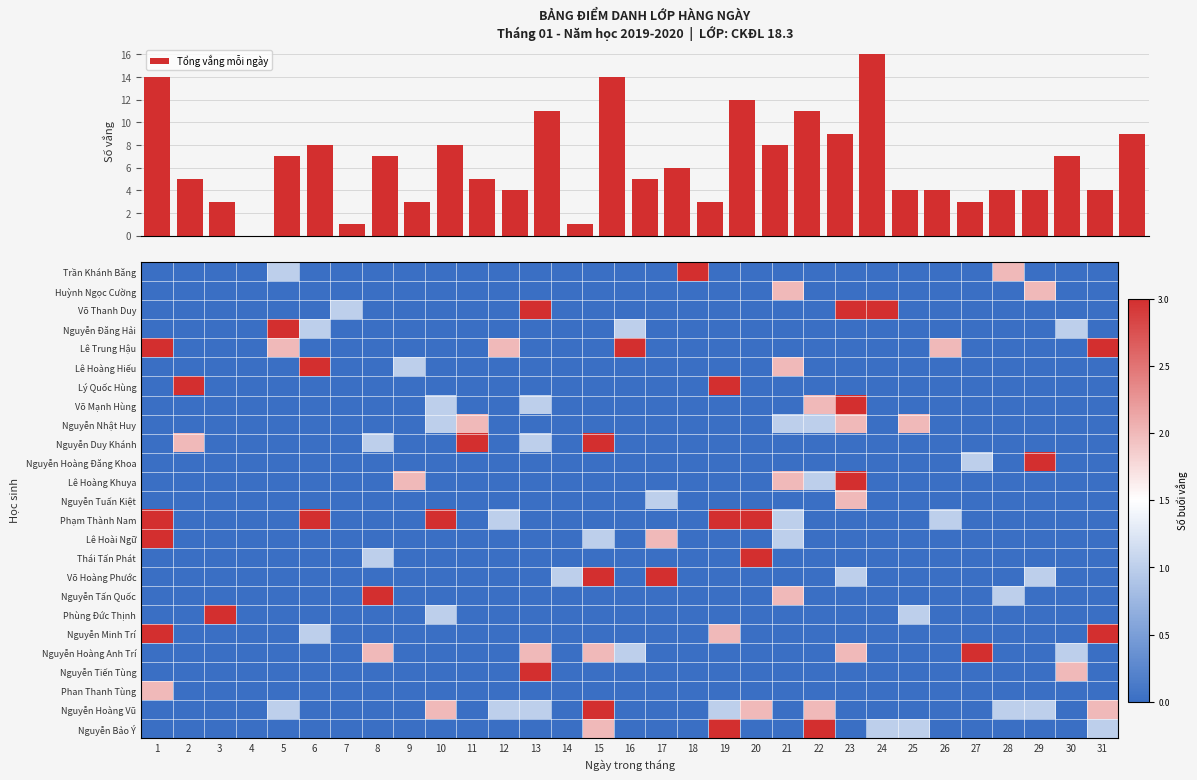

What is the sum of all Nguyễn Tấn Quốc values?

6